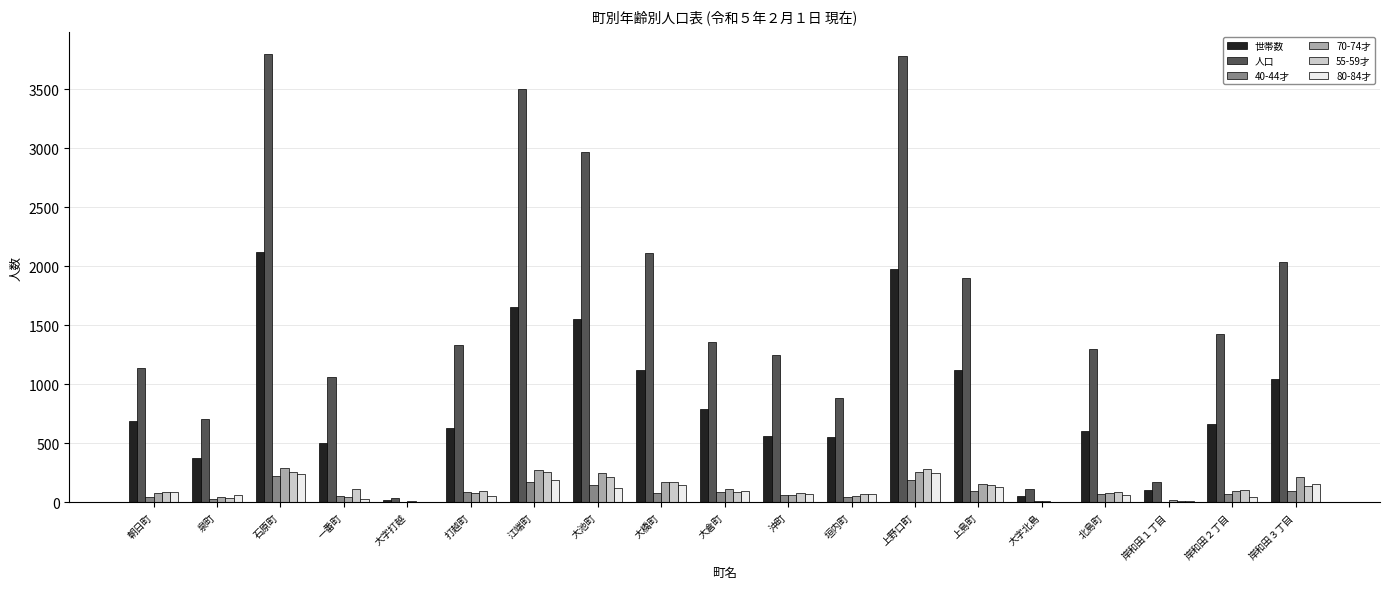

The 人口 series shows 3499 at 江端町. True or false?

True